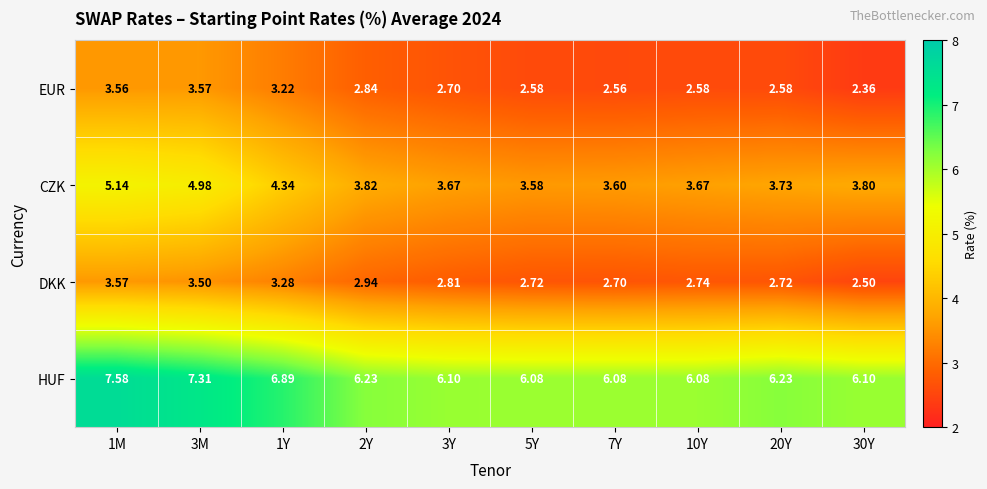

Which series has the largest total across all categories?

HUF